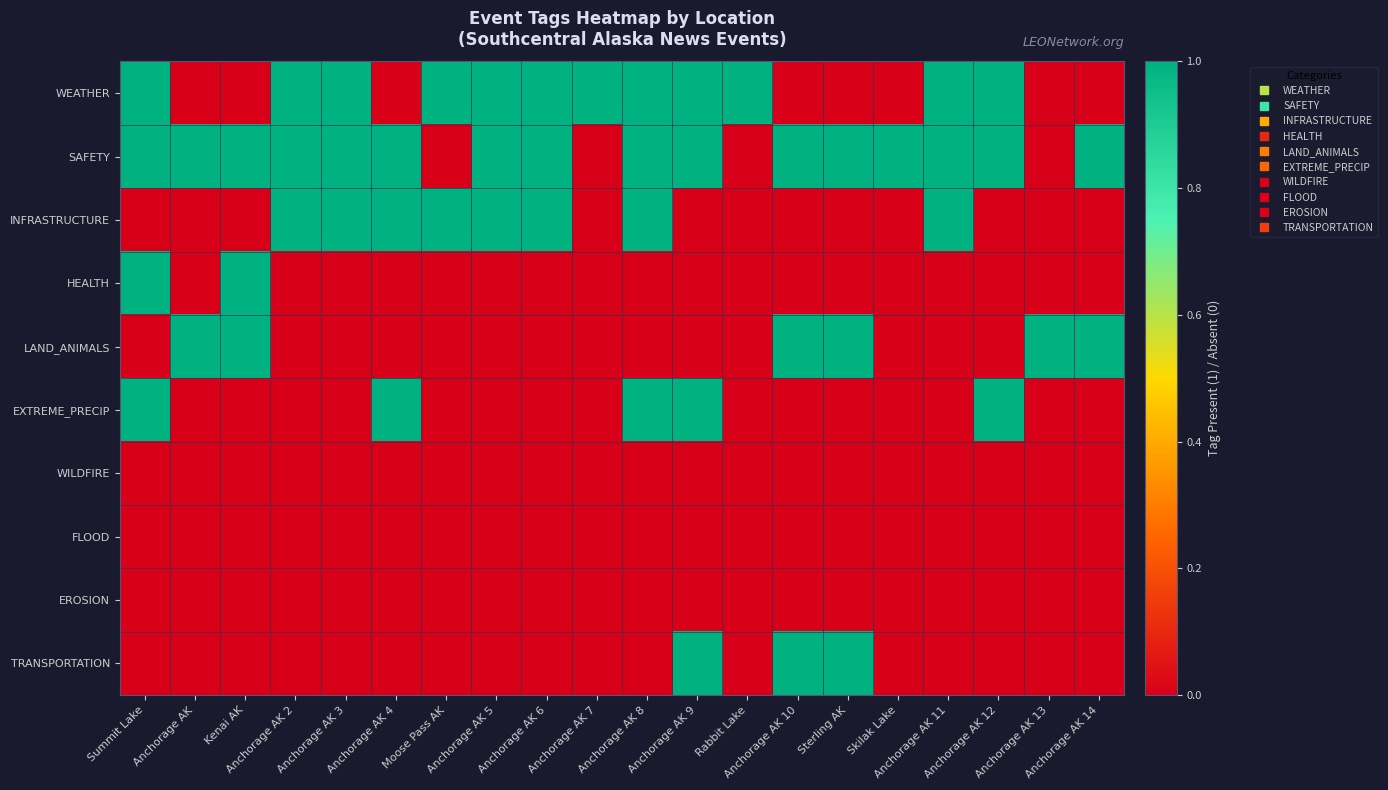

Reading left to right, extract all data points from this chart.

WEATHER: Summit Lake=1	Anchorage AK=0	Kenai AK=0	Anchorage AK 2=1	Anchorage AK 3=1	Anchorage AK 4=0	Moose Pass AK=1	Anchorage AK 5=1	Anchorage AK 6=1	Anchorage AK 7=1	Anchorage AK 8=1	Anchorage AK 9=1	Rabbit Lake=1	Anchorage AK 10=0	Sterling AK=0	Skilak Lake=0	Anchorage AK 11=1	Anchorage AK 12=1	Anchorage AK 13=0	Anchorage AK 14=0
SAFETY: Summit Lake=1	Anchorage AK=1	Kenai AK=1	Anchorage AK 2=1	Anchorage AK 3=1	Anchorage AK 4=1	Moose Pass AK=0	Anchorage AK 5=1	Anchorage AK 6=1	Anchorage AK 7=0	Anchorage AK 8=1	Anchorage AK 9=1	Rabbit Lake=0	Anchorage AK 10=1	Sterling AK=1	Skilak Lake=1	Anchorage AK 11=1	Anchorage AK 12=1	Anchorage AK 13=0	Anchorage AK 14=1
INFRASTRUCTURE: Summit Lake=0	Anchorage AK=0	Kenai AK=0	Anchorage AK 2=1	Anchorage AK 3=1	Anchorage AK 4=1	Moose Pass AK=1	Anchorage AK 5=1	Anchorage AK 6=1	Anchorage AK 7=0	Anchorage AK 8=1	Anchorage AK 9=0	Rabbit Lake=0	Anchorage AK 10=0	Sterling AK=0	Skilak Lake=0	Anchorage AK 11=1	Anchorage AK 12=0	Anchorage AK 13=0	Anchorage AK 14=0
HEALTH: Summit Lake=1	Anchorage AK=0	Kenai AK=1	Anchorage AK 2=0	Anchorage AK 3=0	Anchorage AK 4=0	Moose Pass AK=0	Anchorage AK 5=0	Anchorage AK 6=0	Anchorage AK 7=0	Anchorage AK 8=0	Anchorage AK 9=0	Rabbit Lake=0	Anchorage AK 10=0	Sterling AK=0	Skilak Lake=0	Anchorage AK 11=0	Anchorage AK 12=0	Anchorage AK 13=0	Anchorage AK 14=0
LAND_ANIMALS: Summit Lake=0	Anchorage AK=1	Kenai AK=1	Anchorage AK 2=0	Anchorage AK 3=0	Anchorage AK 4=0	Moose Pass AK=0	Anchorage AK 5=0	Anchorage AK 6=0	Anchorage AK 7=0	Anchorage AK 8=0	Anchorage AK 9=0	Rabbit Lake=0	Anchorage AK 10=1	Sterling AK=1	Skilak Lake=0	Anchorage AK 11=0	Anchorage AK 12=0	Anchorage AK 13=1	Anchorage AK 14=1
EXTREME_PRECIP: Summit Lake=1	Anchorage AK=0	Kenai AK=0	Anchorage AK 2=0	Anchorage AK 3=0	Anchorage AK 4=1	Moose Pass AK=0	Anchorage AK 5=0	Anchorage AK 6=0	Anchorage AK 7=0	Anchorage AK 8=1	Anchorage AK 9=1	Rabbit Lake=0	Anchorage AK 10=0	Sterling AK=0	Skilak Lake=0	Anchorage AK 11=0	Anchorage AK 12=1	Anchorage AK 13=0	Anchorage AK 14=0
WILDFIRE: Summit Lake=0	Anchorage AK=0	Kenai AK=0	Anchorage AK 2=0	Anchorage AK 3=0	Anchorage AK 4=0	Moose Pass AK=0	Anchorage AK 5=0	Anchorage AK 6=0	Anchorage AK 7=0	Anchorage AK 8=0	Anchorage AK 9=0	Rabbit Lake=0	Anchorage AK 10=0	Sterling AK=0	Skilak Lake=0	Anchorage AK 11=0	Anchorage AK 12=0	Anchorage AK 13=0	Anchorage AK 14=0
FLOOD: Summit Lake=0	Anchorage AK=0	Kenai AK=0	Anchorage AK 2=0	Anchorage AK 3=0	Anchorage AK 4=0	Moose Pass AK=0	Anchorage AK 5=0	Anchorage AK 6=0	Anchorage AK 7=0	Anchorage AK 8=0	Anchorage AK 9=0	Rabbit Lake=0	Anchorage AK 10=0	Sterling AK=0	Skilak Lake=0	Anchorage AK 11=0	Anchorage AK 12=0	Anchorage AK 13=0	Anchorage AK 14=0
EROSION: Summit Lake=0	Anchorage AK=0	Kenai AK=0	Anchorage AK 2=0	Anchorage AK 3=0	Anchorage AK 4=0	Moose Pass AK=0	Anchorage AK 5=0	Anchorage AK 6=0	Anchorage AK 7=0	Anchorage AK 8=0	Anchorage AK 9=0	Rabbit Lake=0	Anchorage AK 10=0	Sterling AK=0	Skilak Lake=0	Anchorage AK 11=0	Anchorage AK 12=0	Anchorage AK 13=0	Anchorage AK 14=0
TRANSPORTATION: Summit Lake=0	Anchorage AK=0	Kenai AK=0	Anchorage AK 2=0	Anchorage AK 3=0	Anchorage AK 4=0	Moose Pass AK=0	Anchorage AK 5=0	Anchorage AK 6=0	Anchorage AK 7=0	Anchorage AK 8=0	Anchorage AK 9=1	Rabbit Lake=0	Anchorage AK 10=1	Sterling AK=1	Skilak Lake=0	Anchorage AK 11=0	Anchorage AK 12=0	Anchorage AK 13=0	Anchorage AK 14=0